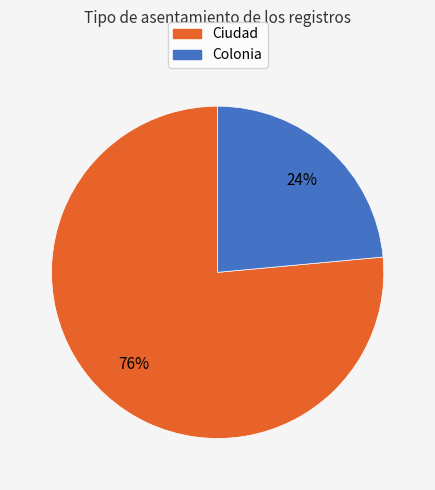

Between Ciudad and Colonia, which is larger?

Ciudad